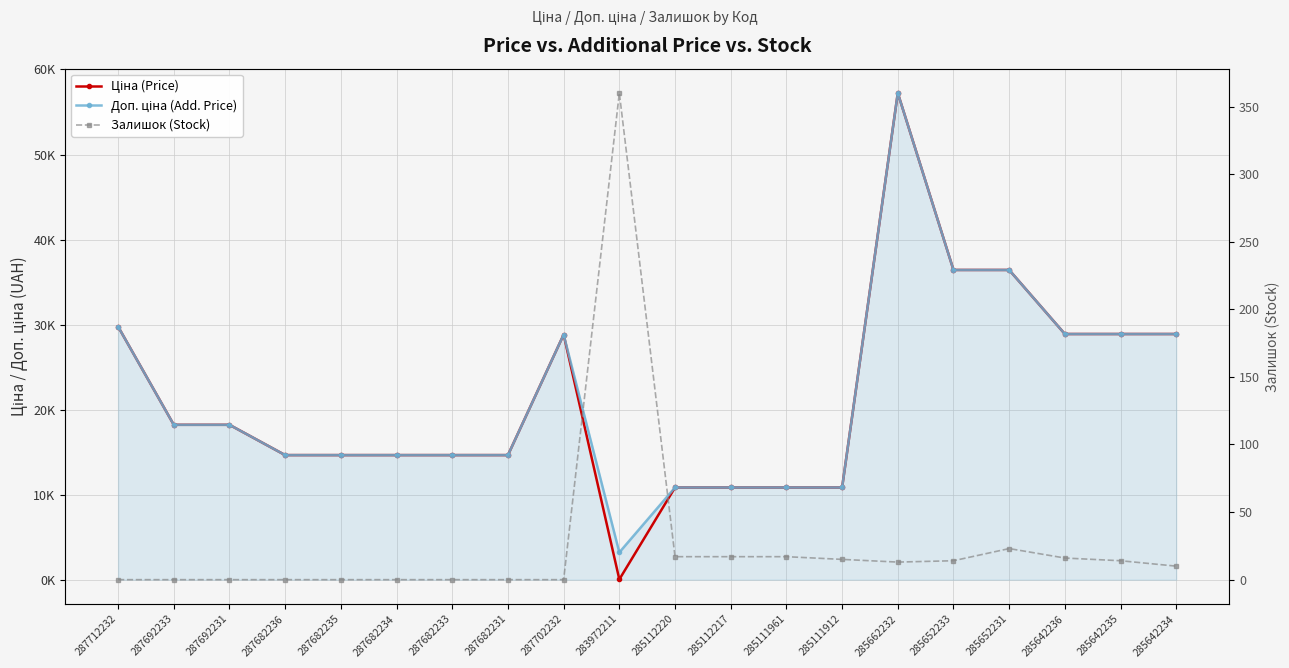

List the labels in order of Ціна (Price) value, largest first.

285662232, 285652233, 285652231, 287712232, 285642236, 285642235, 285642234, 287702232, 287692233, 287692231, 287682236, 287682235, 287682234, 287682233, 287682231, 285112220, 285112217, 285111961, 285111912, 283972211